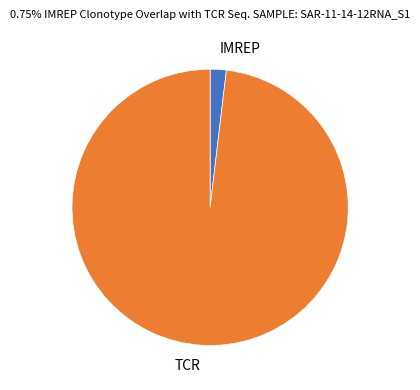

How many slices are in this pie chart?

2